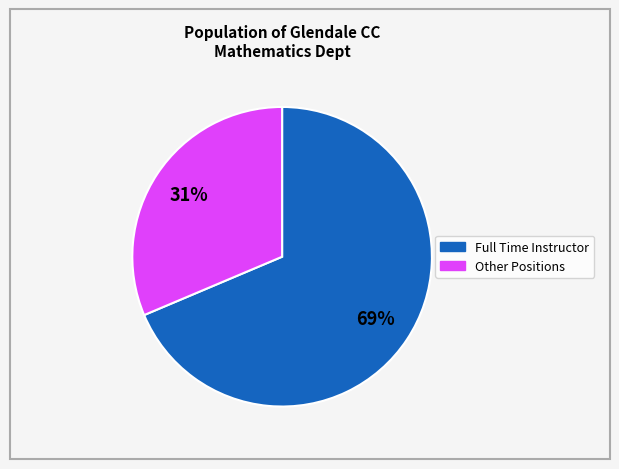

To the nearest percent, what is the average slice percentage?

50%